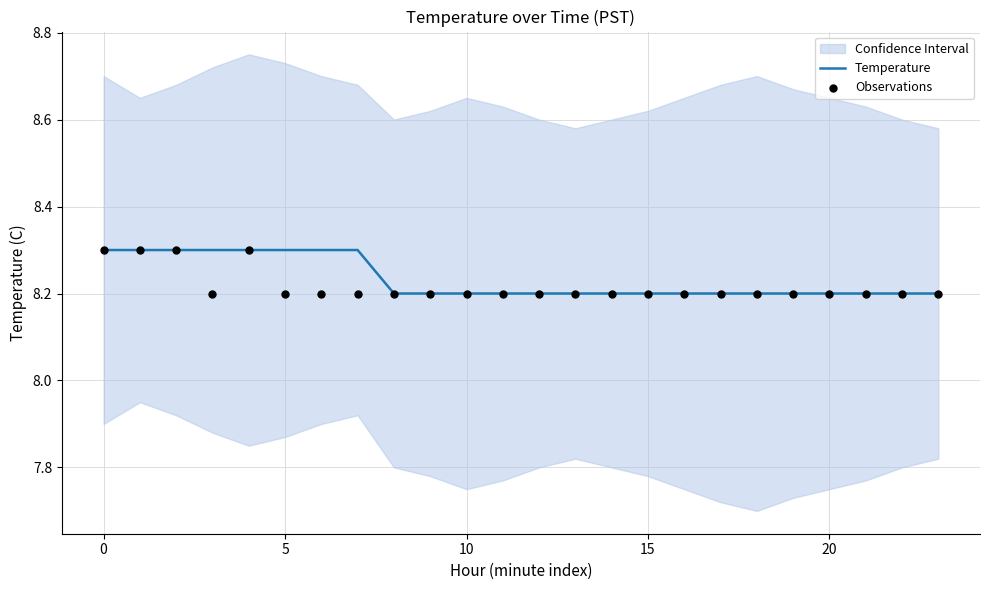

At how many categories does at least one series exceed 8?

24